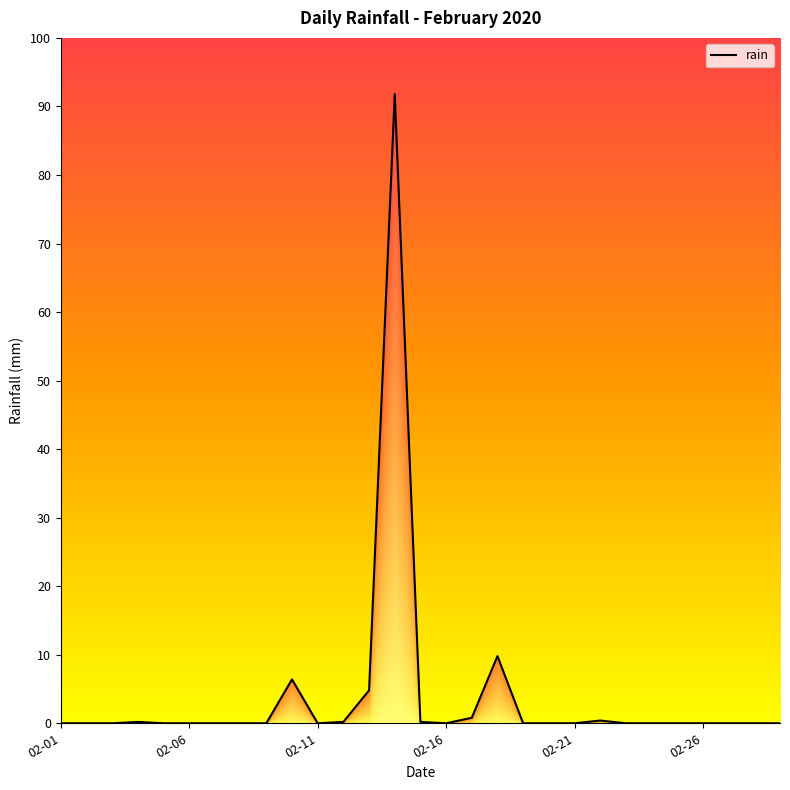

At which category does the chart reach its minimum across all series?

02-01